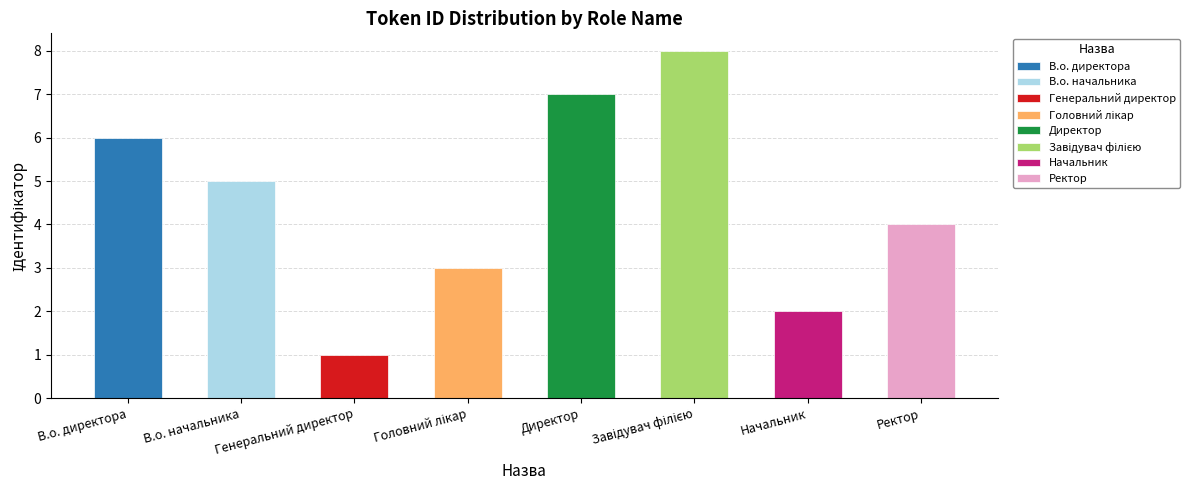

True or false: the data shows 2 at В.о. директора.

False